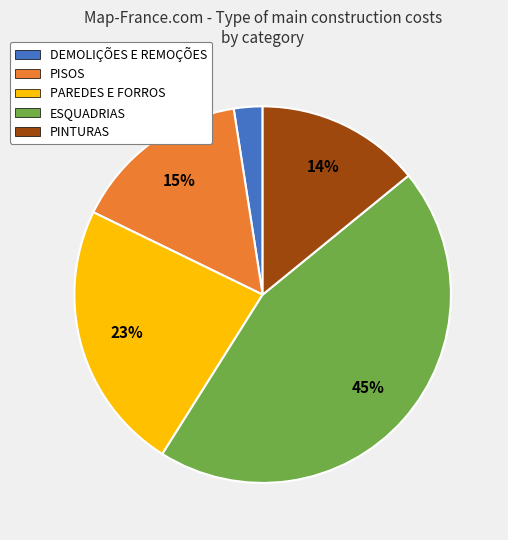

Is there a majority slice in this chart?

No